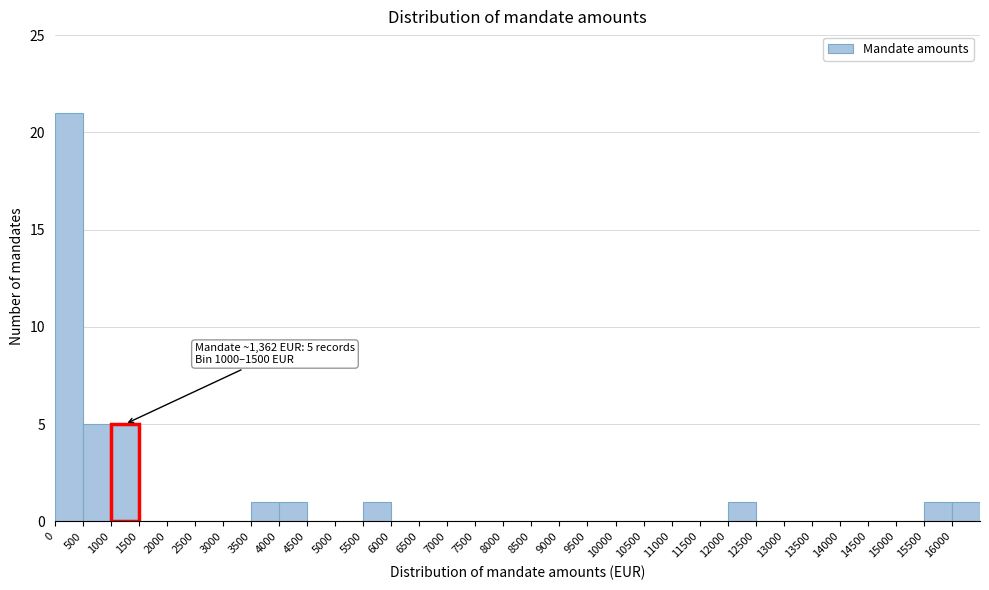

Which range on the x-axis has the tallest bar?

0 to 500